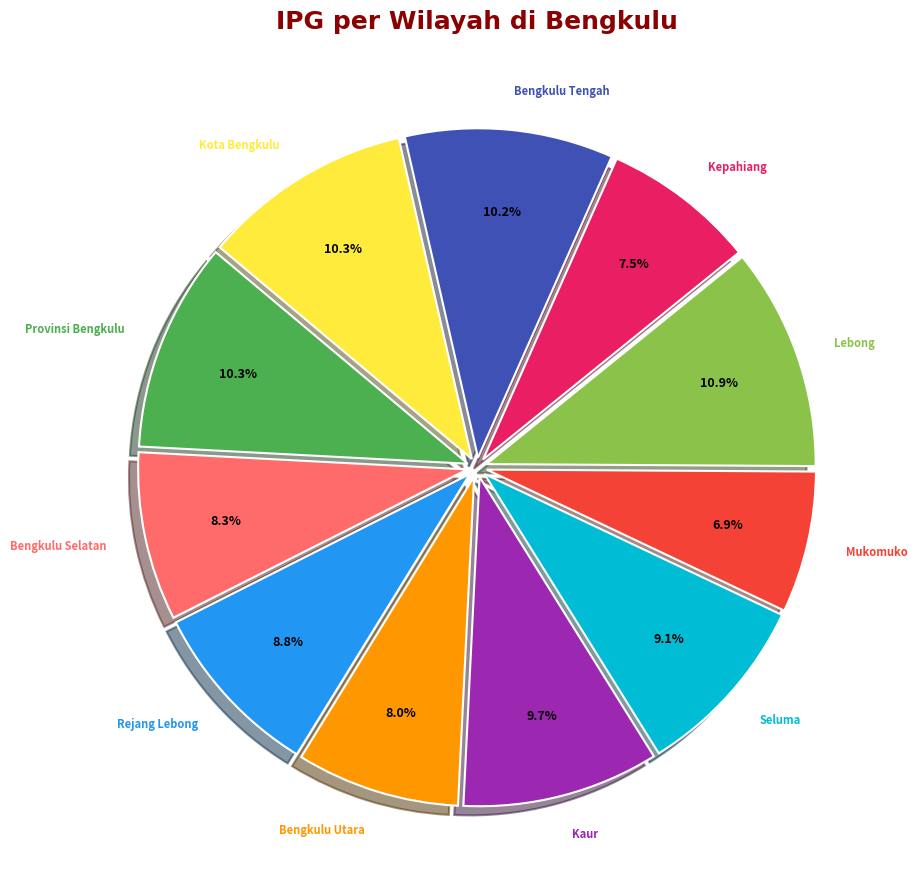

To the nearest percent, what is the difference between the largest and smallest slice percentages?

4%